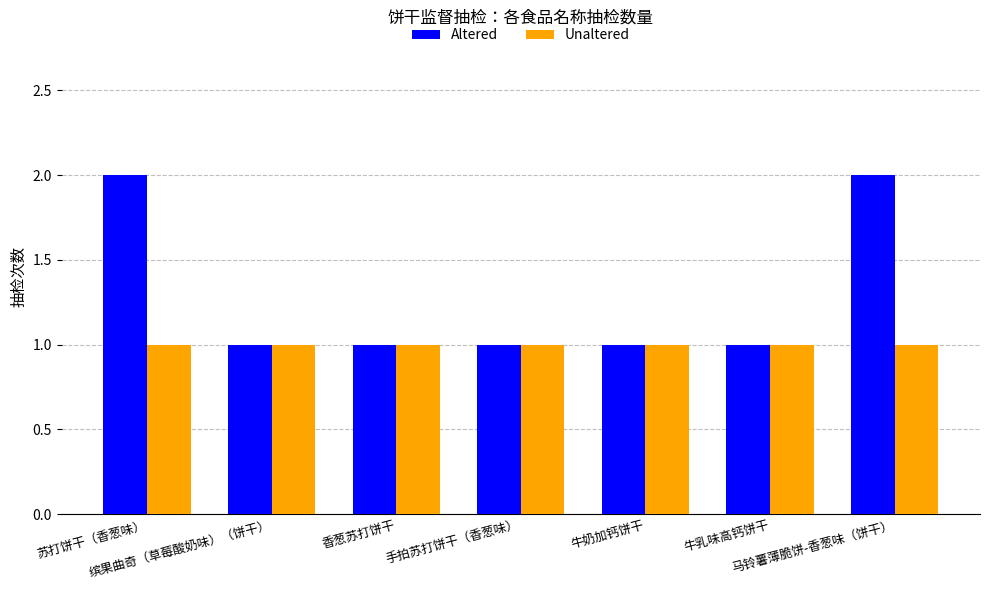

Rank the series by their maximum value, from highest to lowest.

Altered, Unaltered